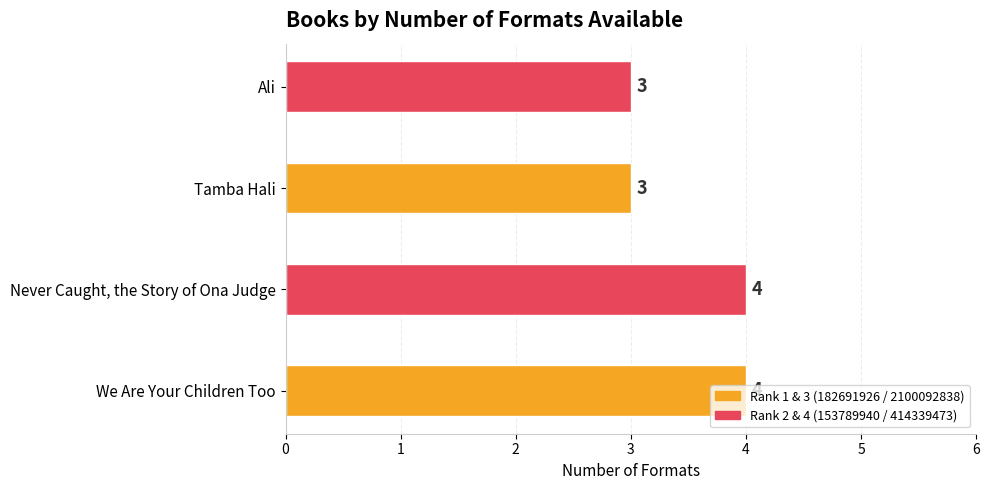

What is the difference between the maximum and minimum values?

1